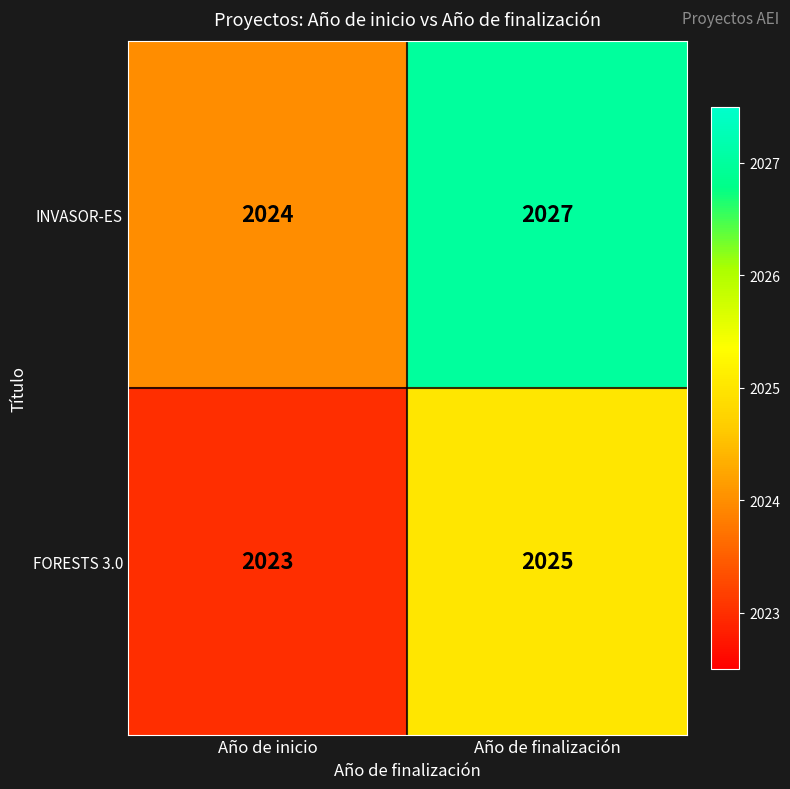

Which series has the largest range (max minus min)?

INVASOR-ES